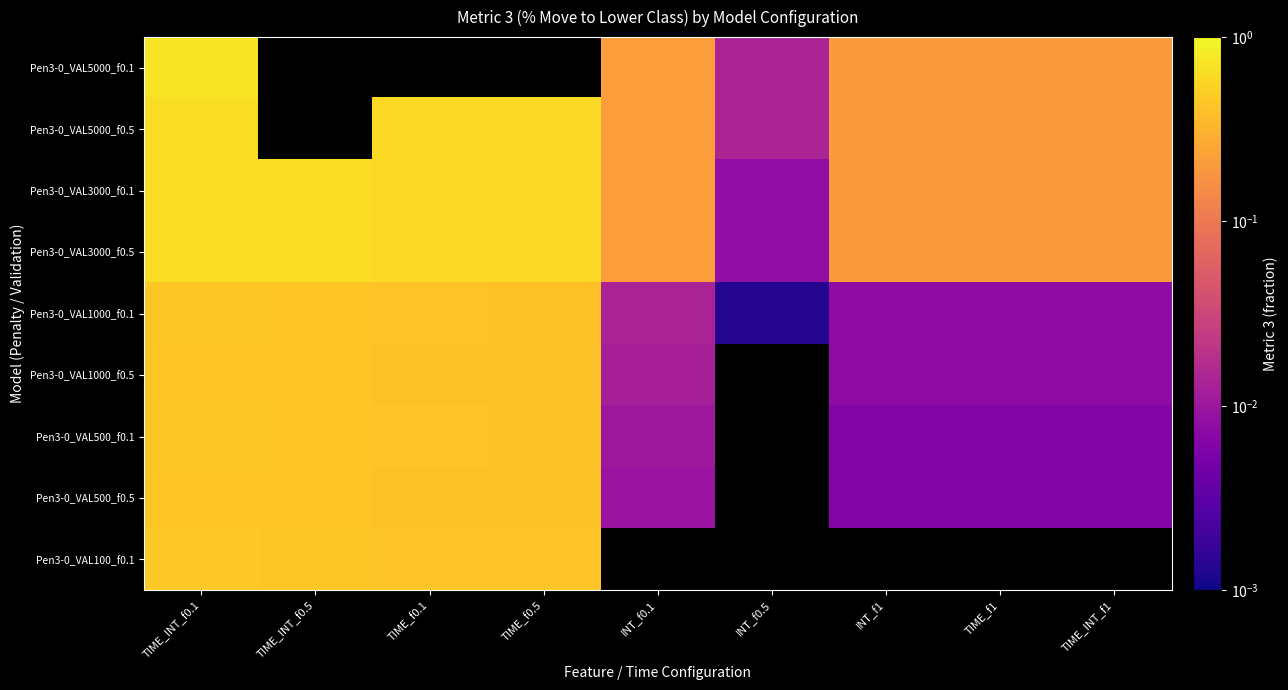

Which series changed the most between INT_f1 and TIME_INT_f1?

Pen3-0_VAL5000_f0.1